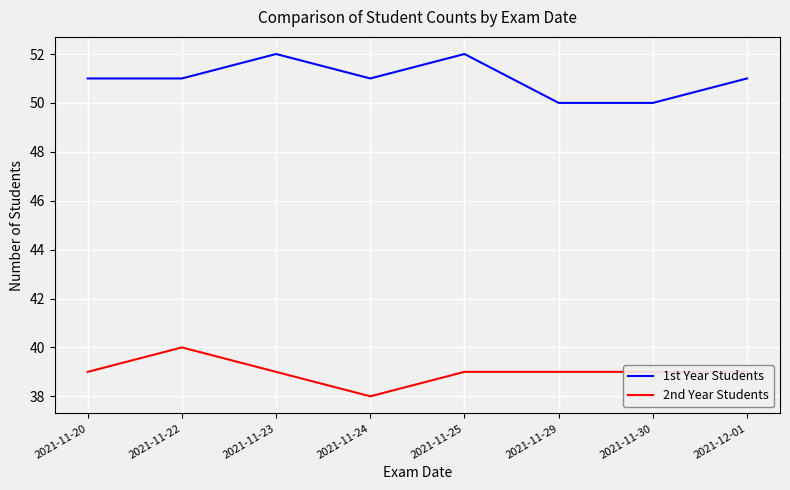

True or false: 1st Year Students and 2nd Year Students intersect in this chart.

False